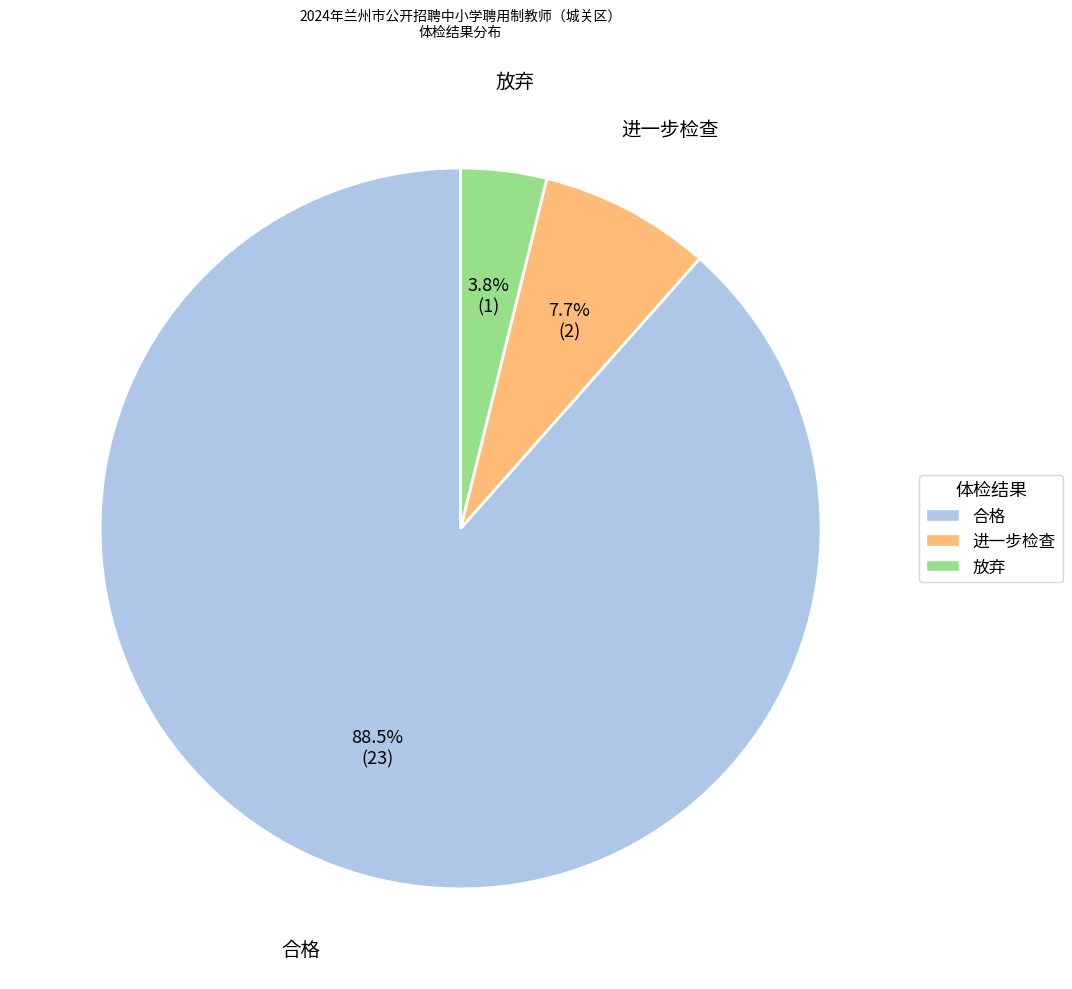

To the nearest percent, what is the difference between the largest and smallest slice percentages?

85%